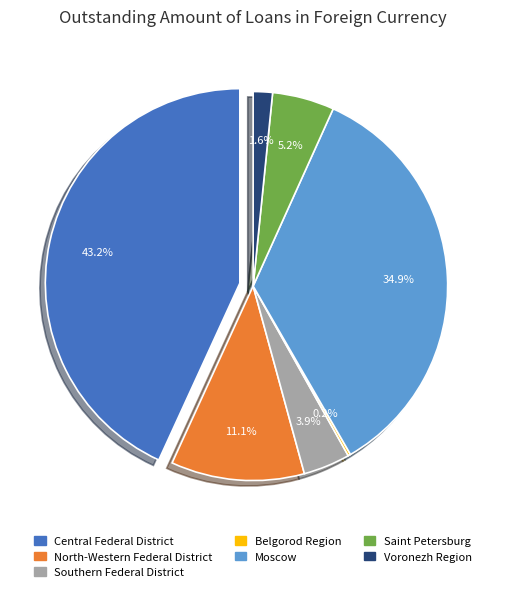

Is North-Western Federal District the majority of the pie?

No